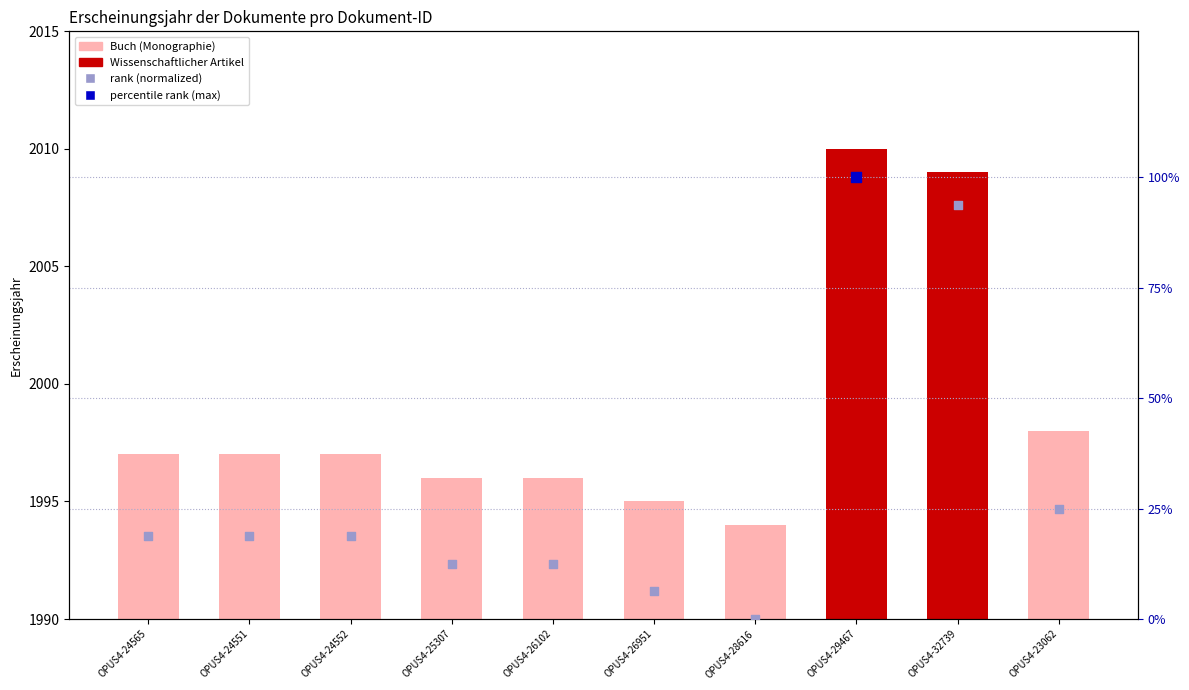

Which series has the largest total across all categories?

Erscheinungsjahr